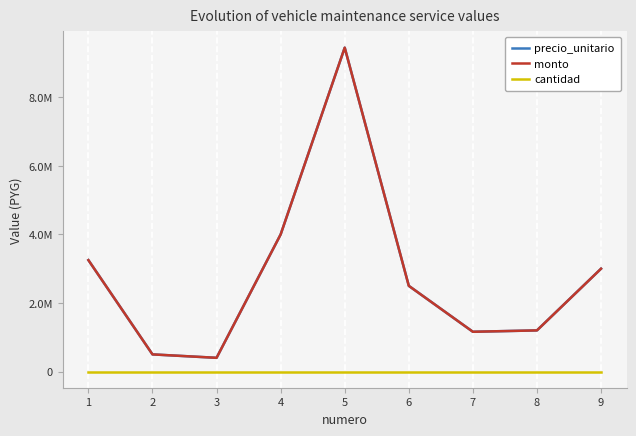

At which label does precio_unitario first exceed 2500000?

1